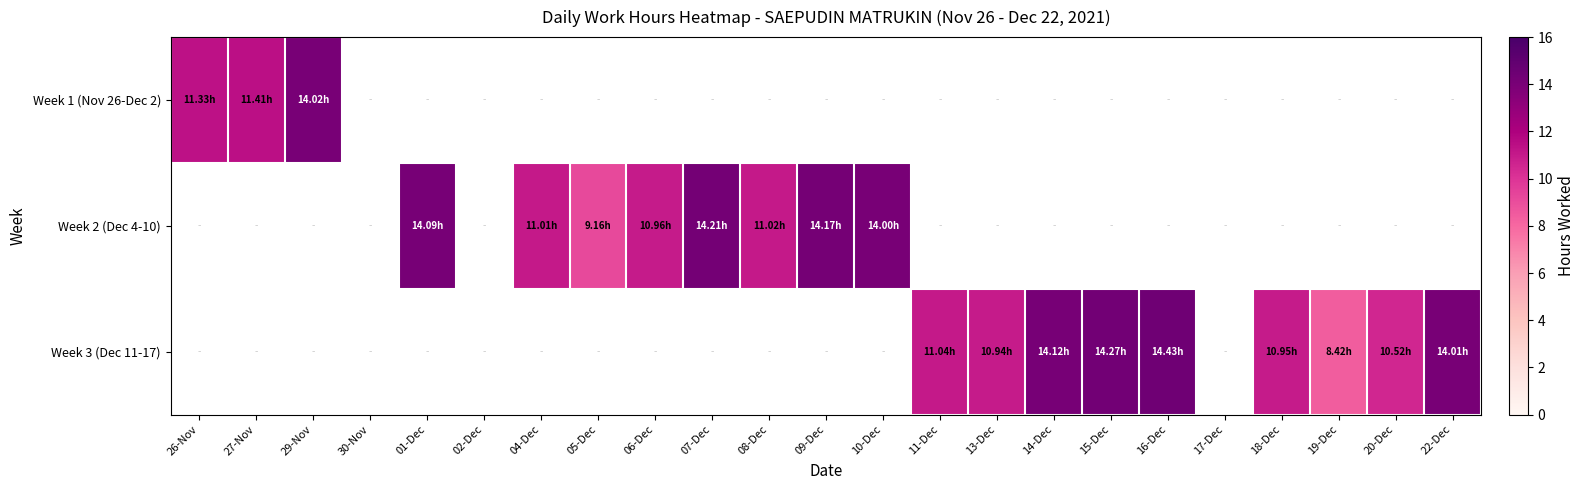

Rank the series by their maximum value, from highest to lowest.

Week 3 (Dec 11-17), Week 2 (Dec 4-10), Week 1 (Nov 26-Dec 2)